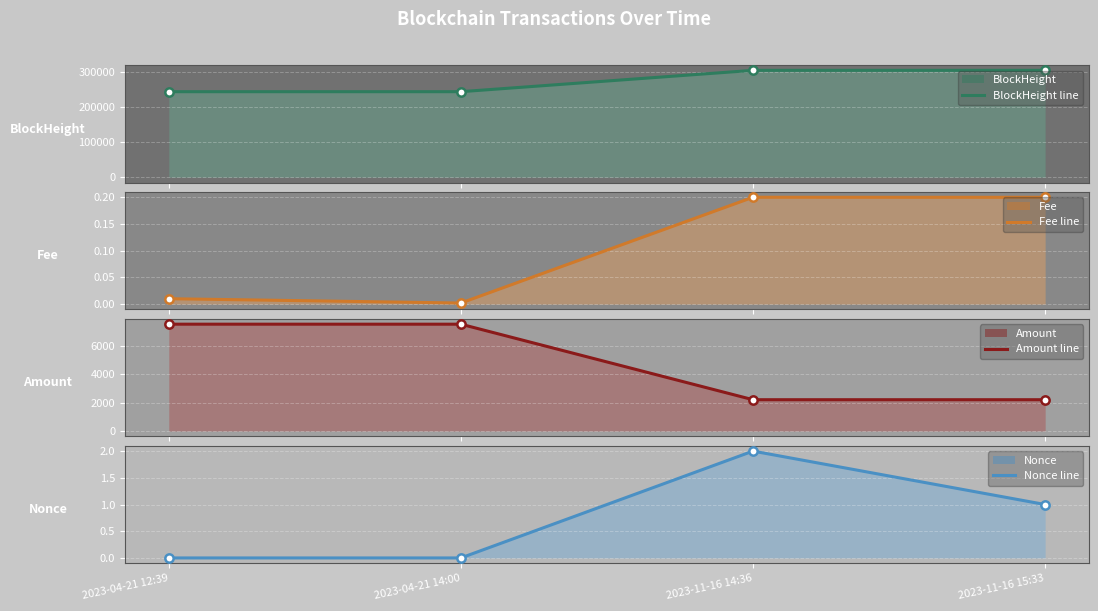

What position from the right is 2023-11-16 14:36?

2